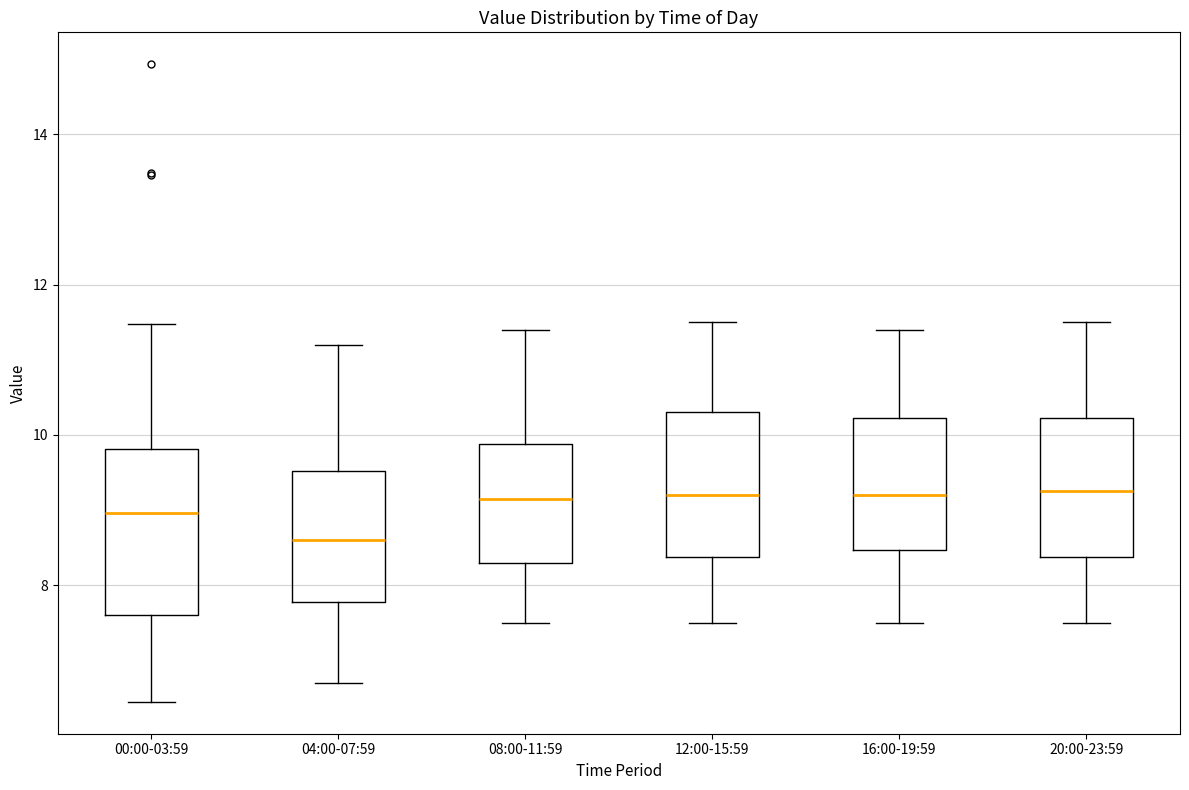

Which box's median line is the lowest?

04:00-07:59